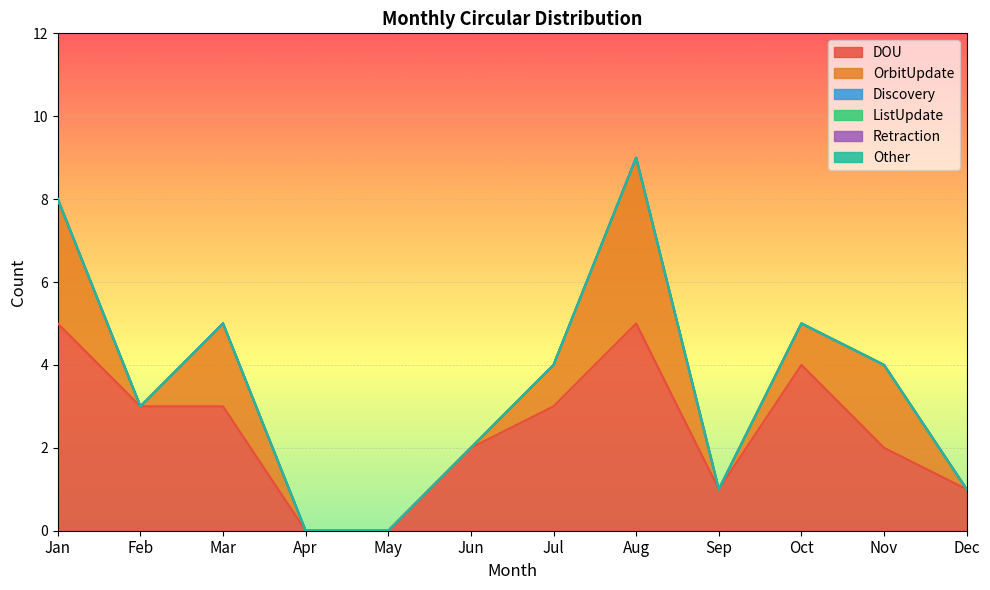

What is the difference between the OrbitUpdate values at Aug and Jan?

1